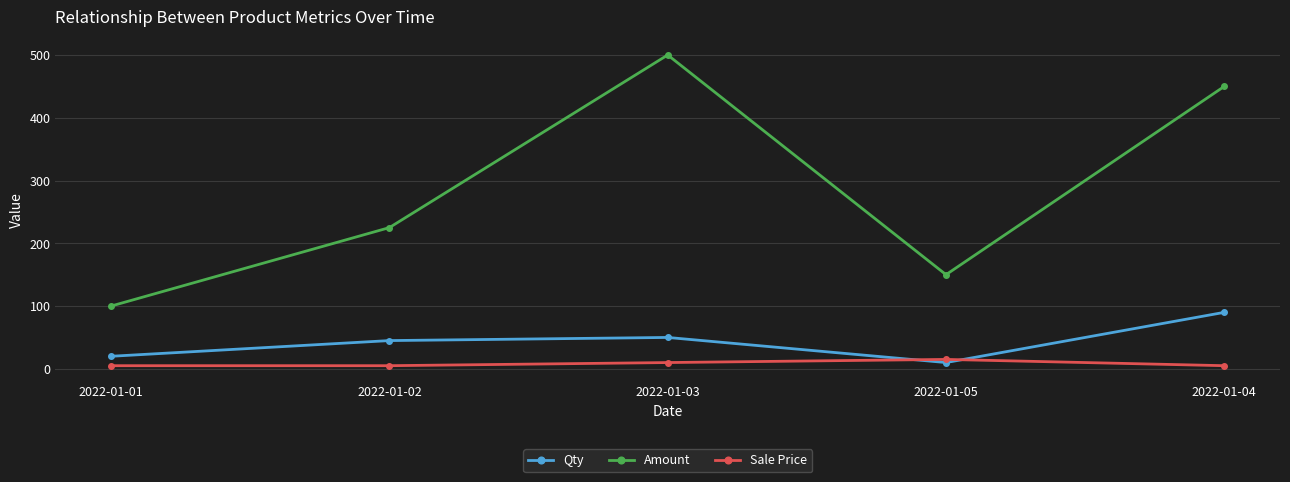

Is this an area chart (filled region under the line)?

No